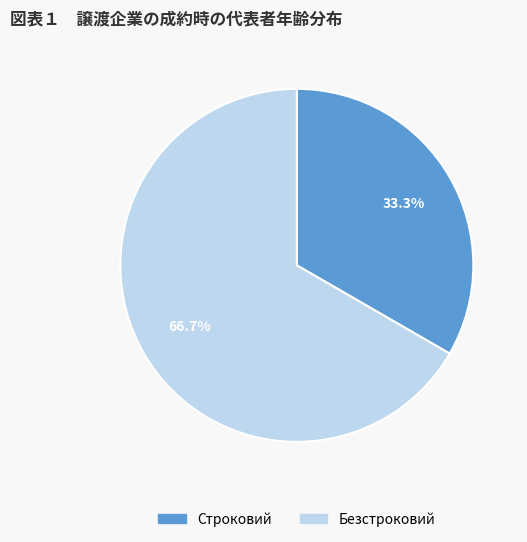

Which slice is the smallest?

Строковий